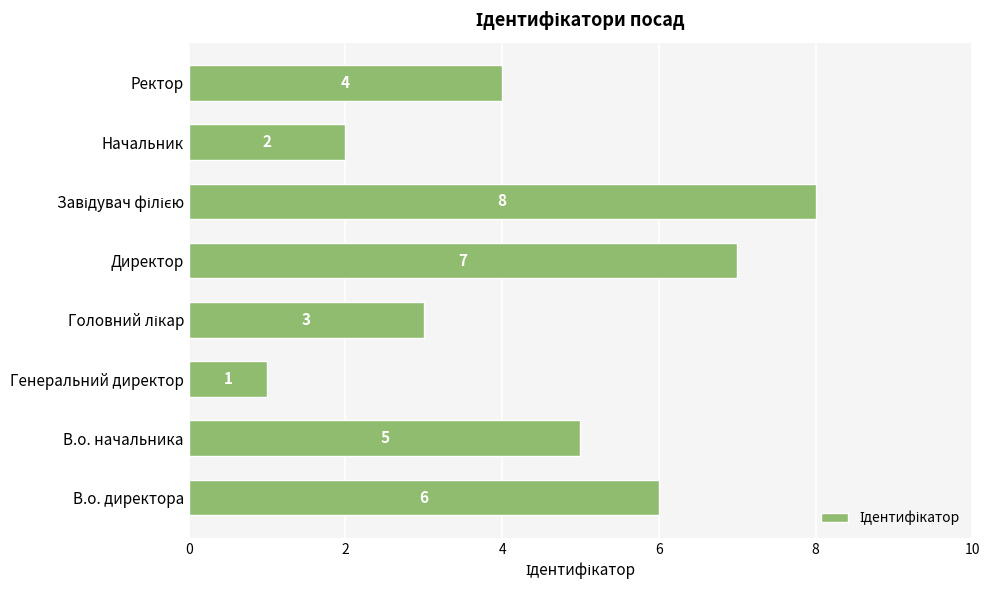

How many values are between 3 and 7?

5